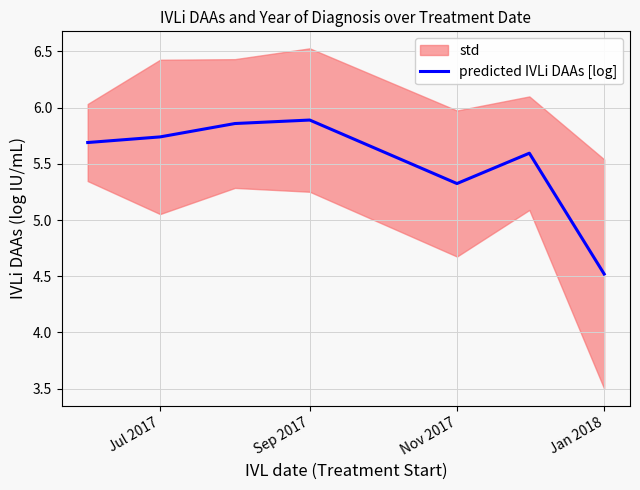

How many points are lower than both their immediate neighbors (excluding endpoints)?

1